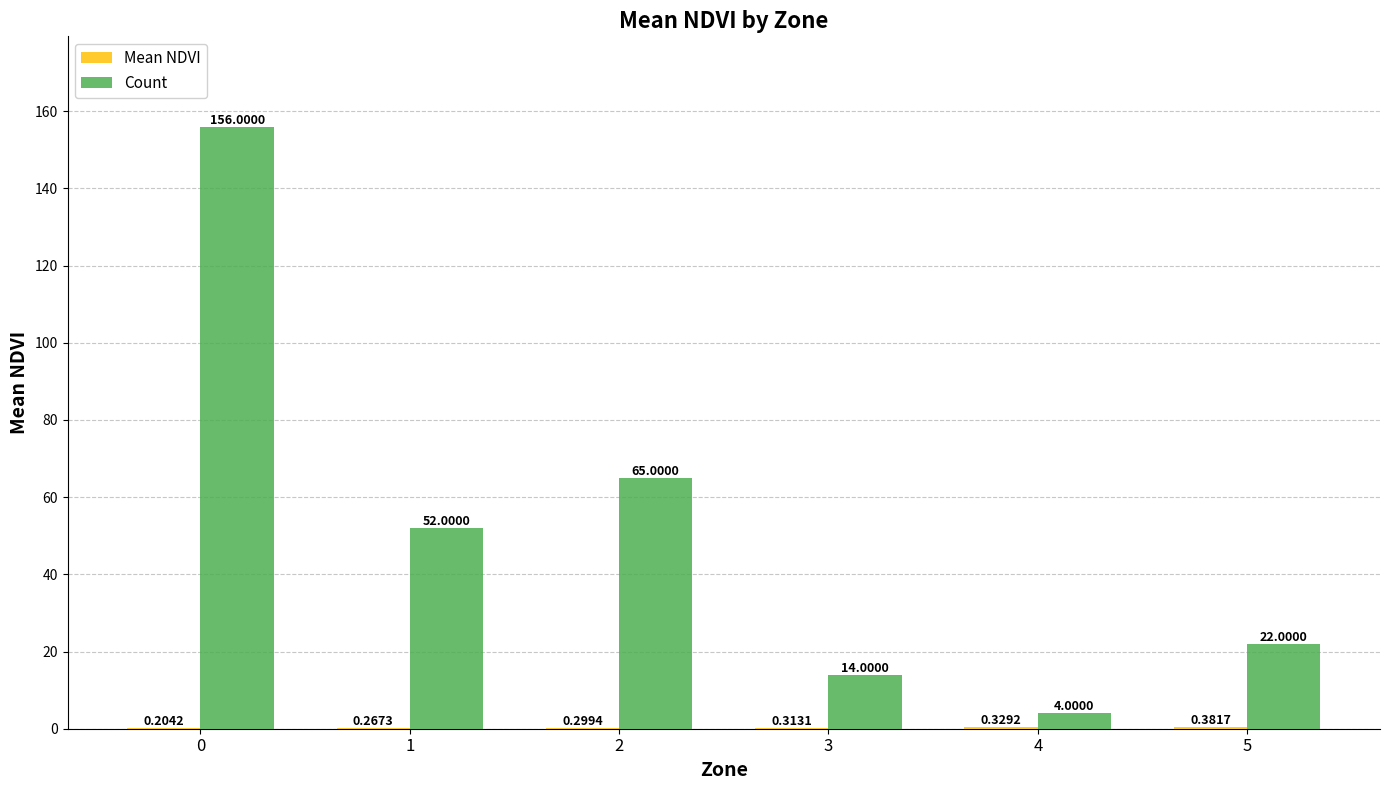

What is the total value across all series at 3?

14.3